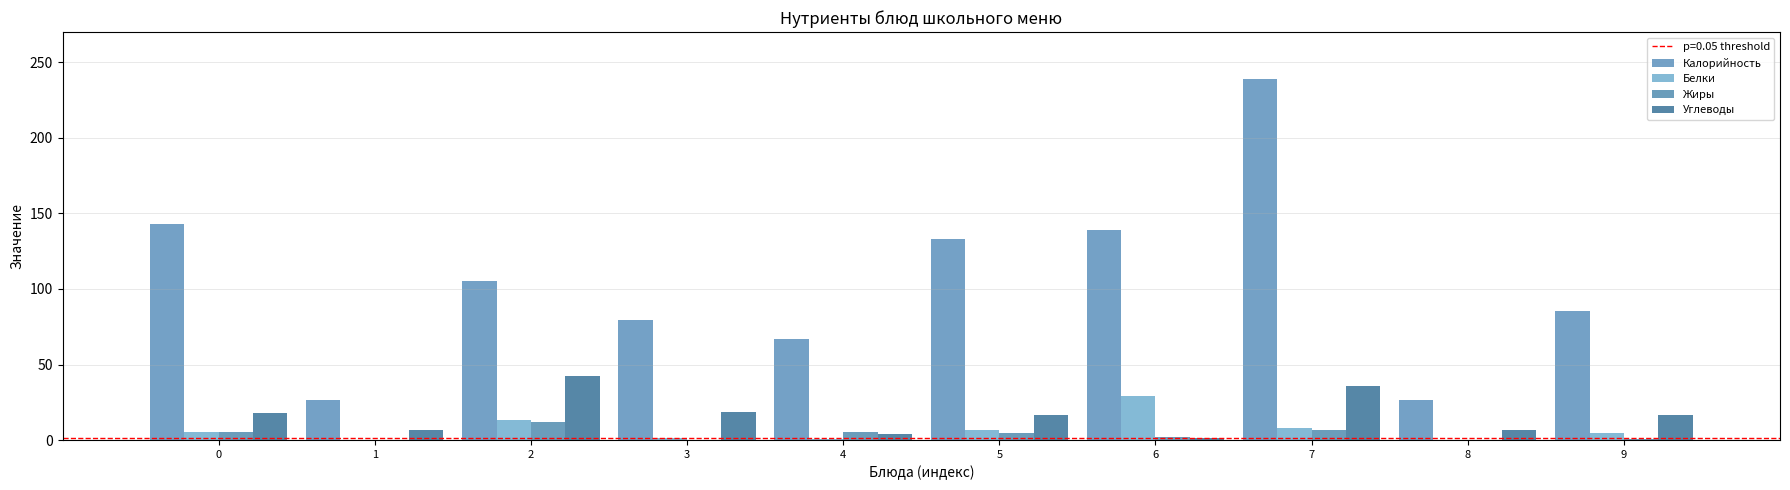

What is the sum of the Углеводы values at 6 and 1?

7.6